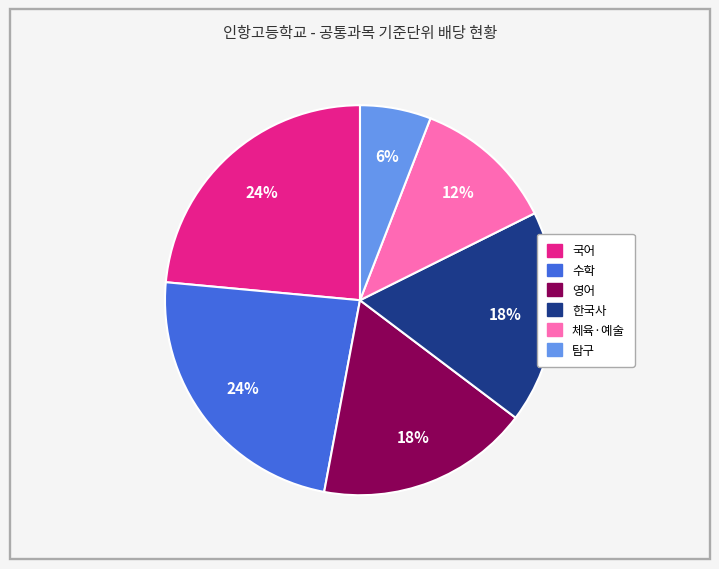

True or false: 영어 accounts for 7% of the total.

False